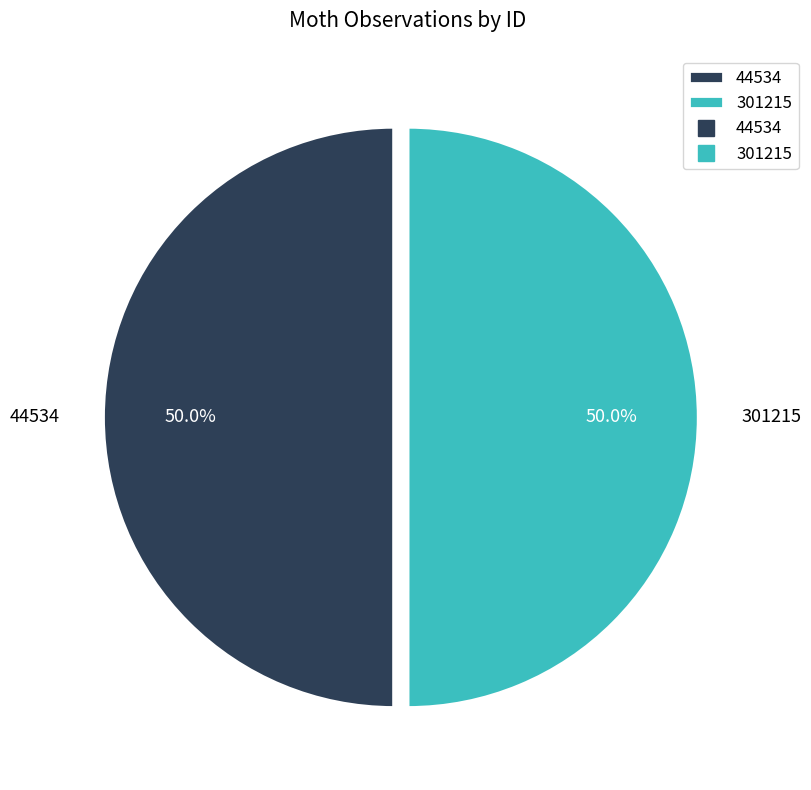

What is the total percentage of 301215 and 44534?

100.0%